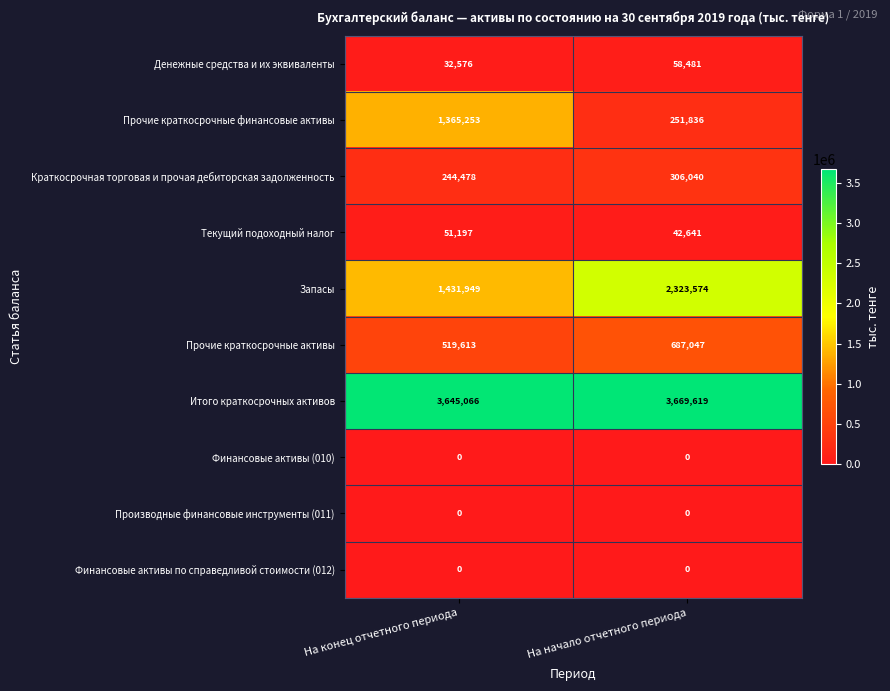

What is the difference between the maximum and minimum values in the Прочие краткосрочные активы series?

167434